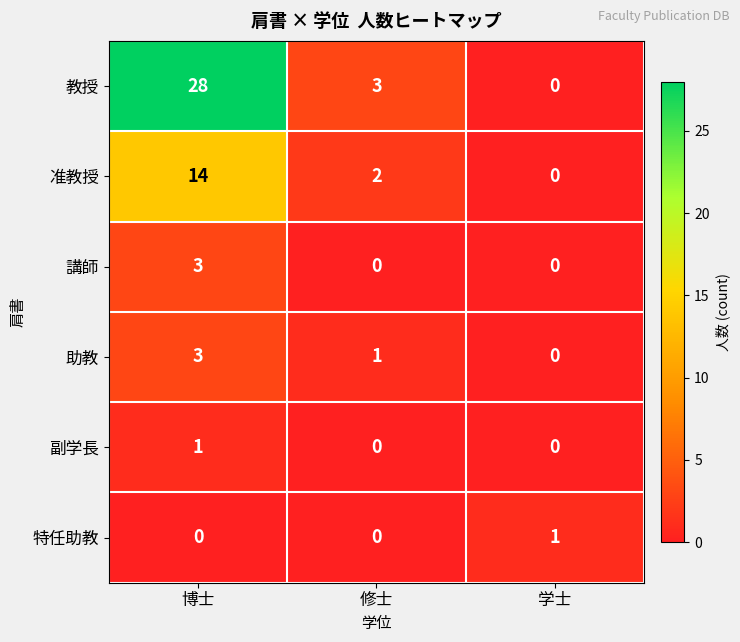

True or false: 助教 has a value of 0 at 修士.

False